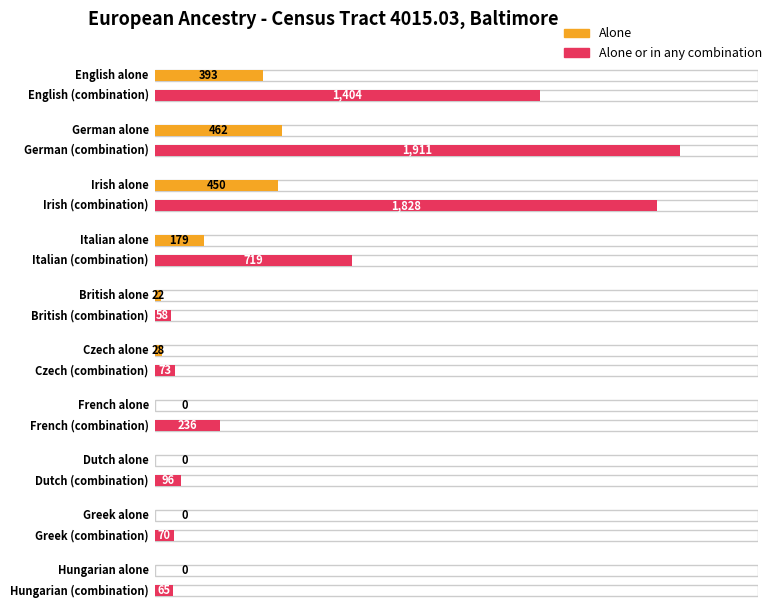

Reading right to left, extract all data points from this chart.

alone: Hungarian=0	Greek=0	Dutch=0	French=0	Czech=28	British=22	Italian=179	Irish=450	German=462	English=393
in_combination: Hungarian=65	Greek=70	Dutch=96	French=236	Czech=73	British=58	Italian=719	Irish=1828	German=1911	English=1404